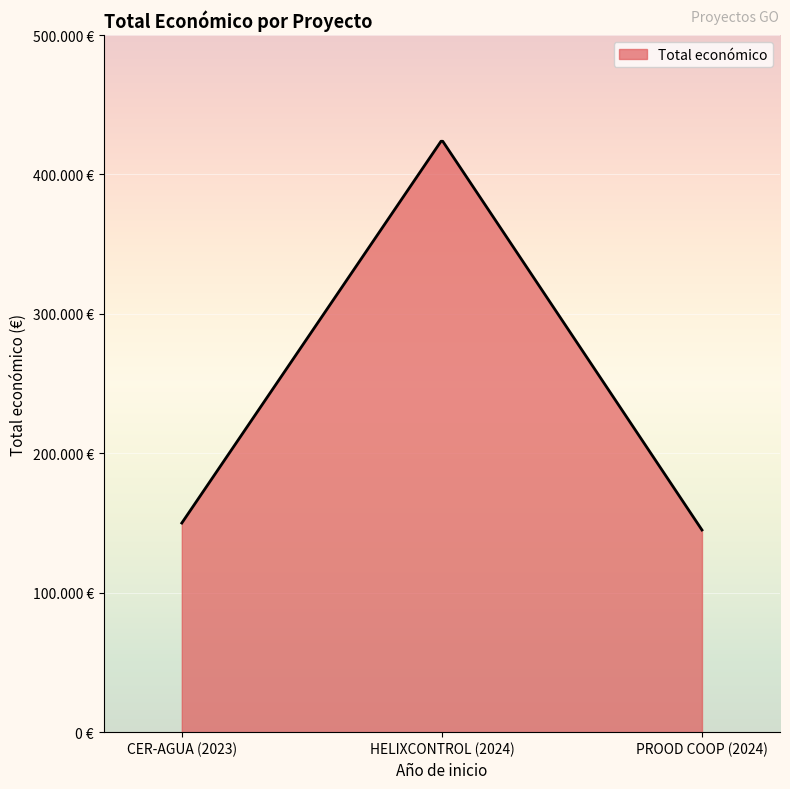

Is this an area chart (filled region under the line)?

Yes